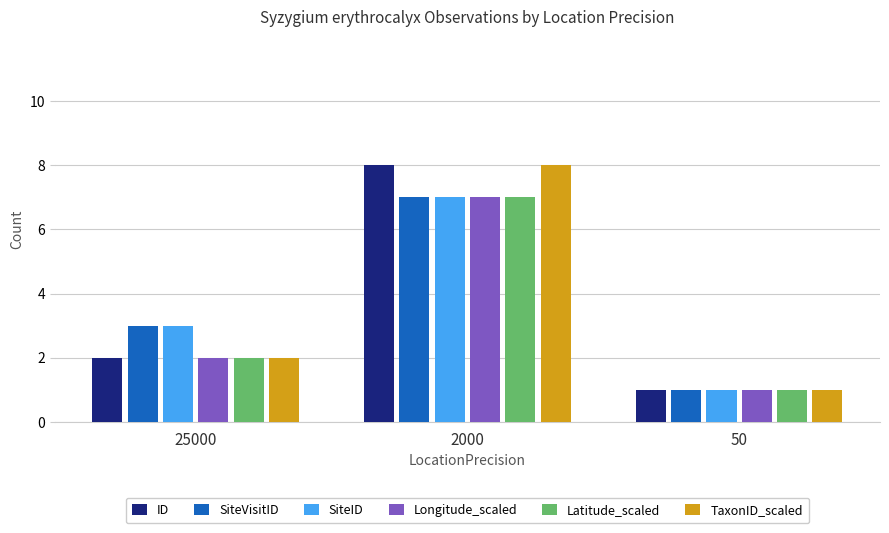

Count the number of data series in this chart.

6